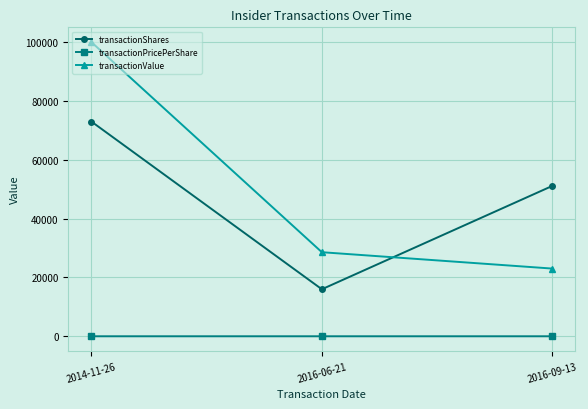

What is the spread (max minus min) of values at 2014-11-26?

99997.6